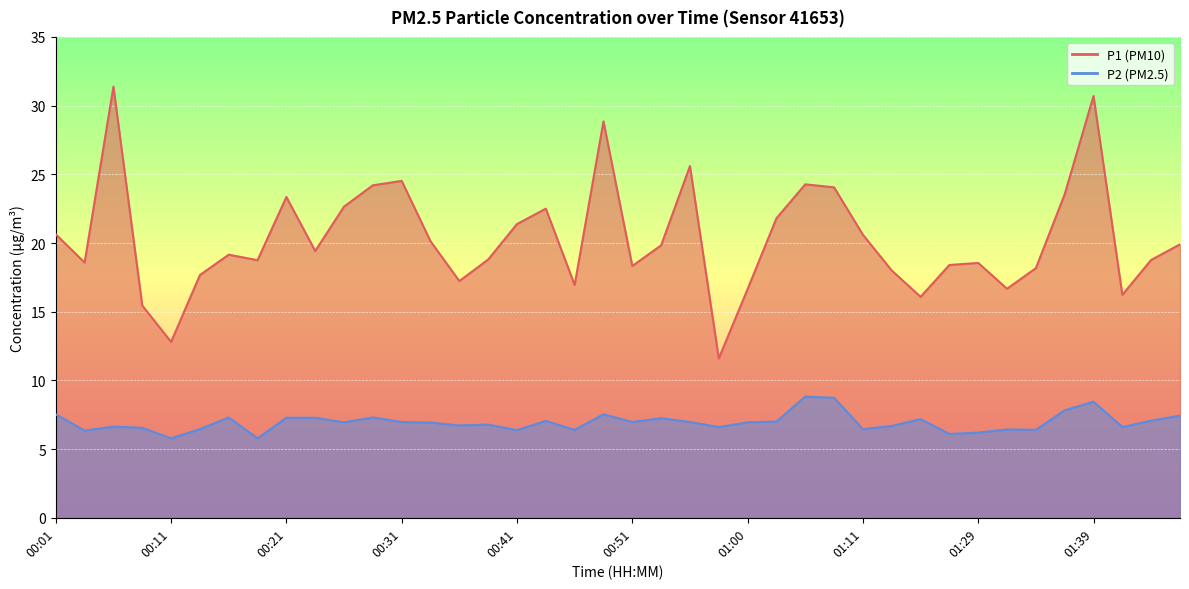

Which has a higher value, 00:29 or 01:50?

00:29